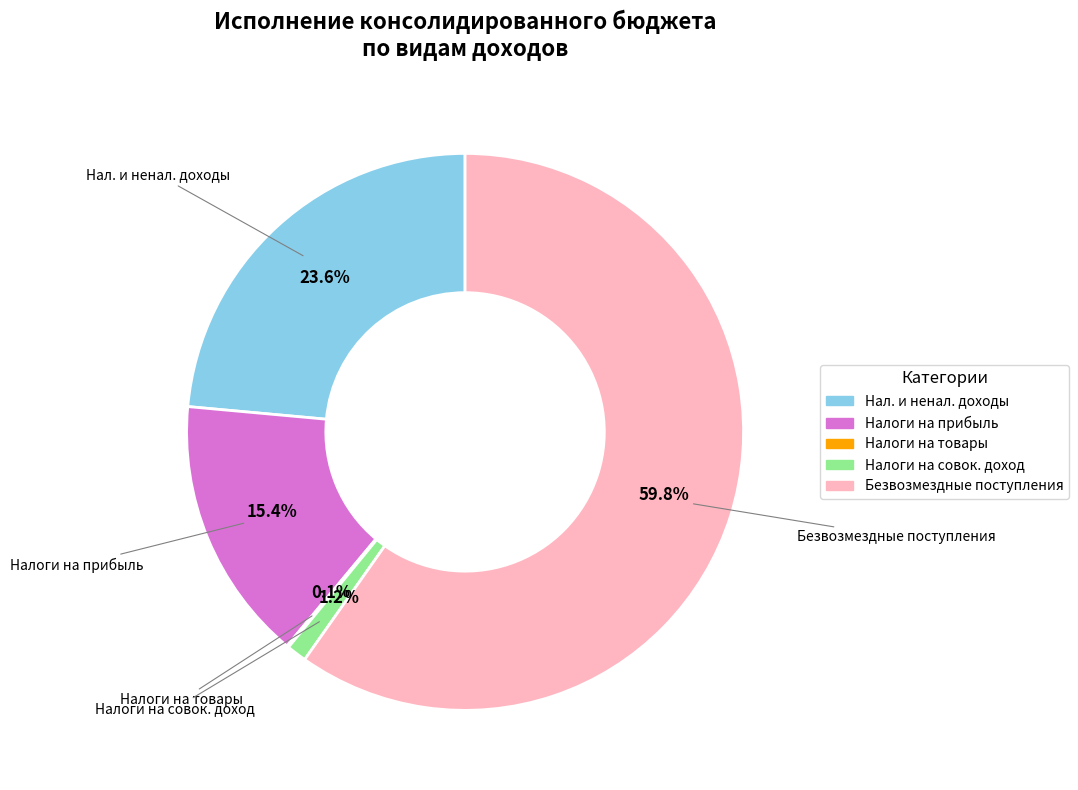

What is the largest slice in the pie chart?

Безвозмездные поступления